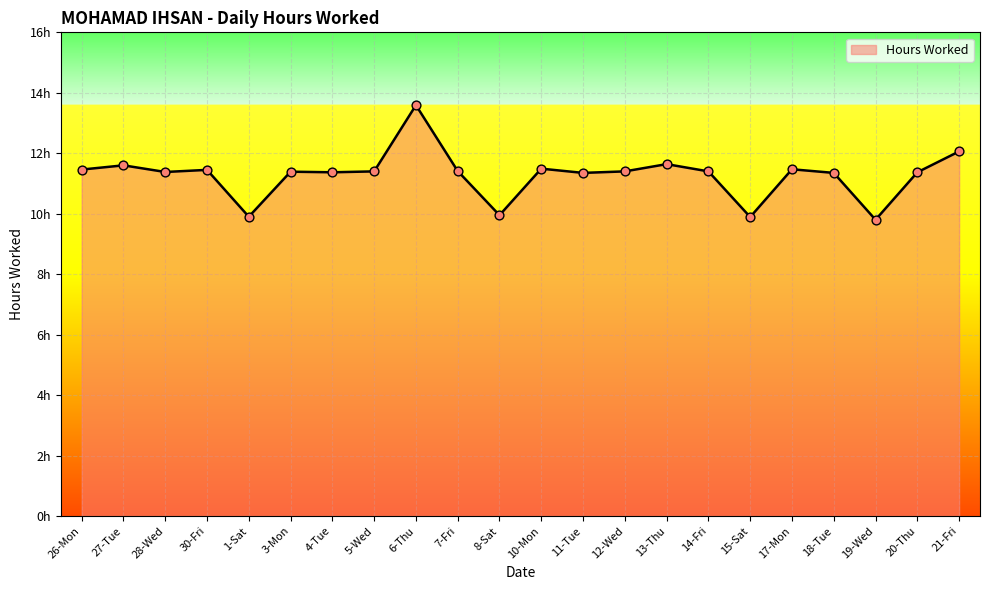

What is the ratio of the value at 4-Tue to the value at 11-Tue?

1.0